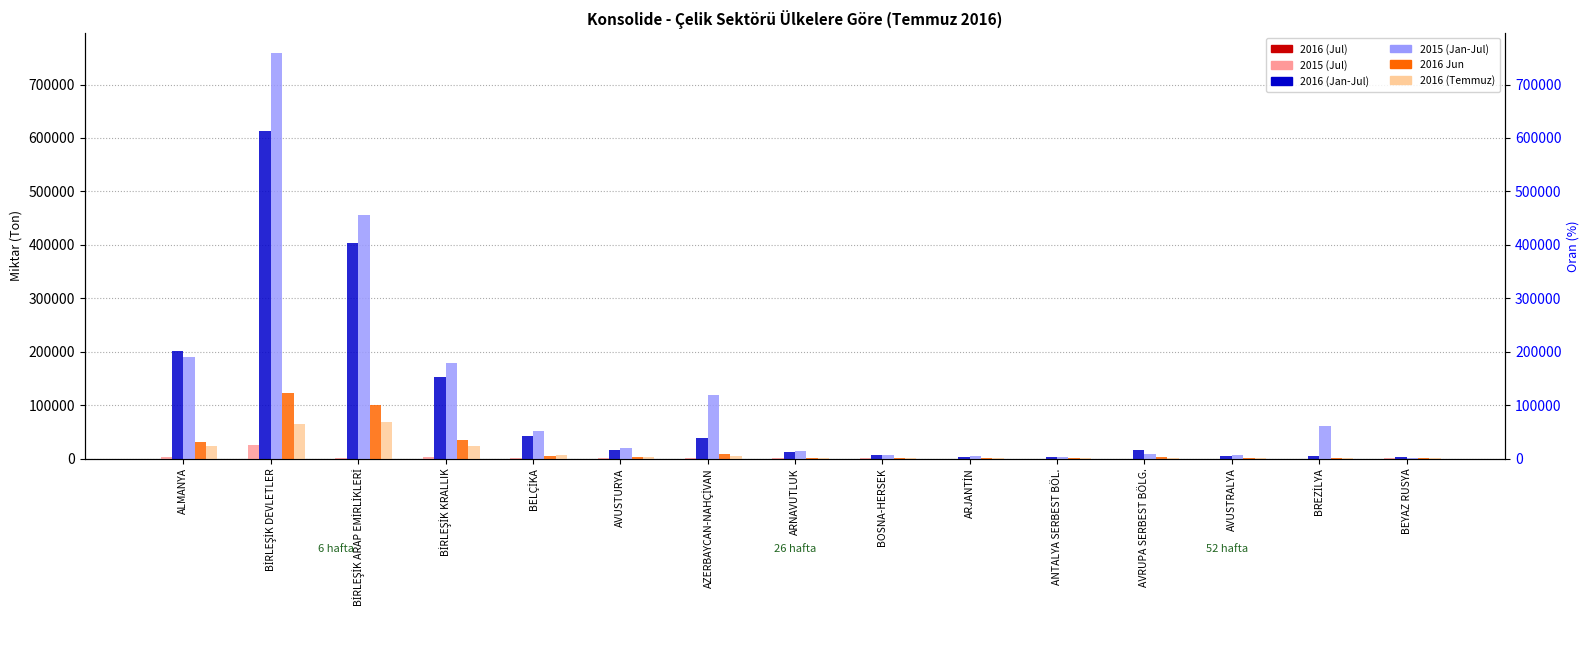

Reading right to left, extract all data points from this chart.

2016 (Jul): 0.0	0.0	0.0	0.0	0.0	0.0	0.0	0.0	24.0	0.0	0.0	0.0	0.0	0.0	0.0
2015 (Jul): 131.2	23.5	1.8	0.4	4.3	5.3	150.4	91.5	681.2	257.1	386.8	2289.5	974.9	24389.6	2764.5
2016 (Jan-Jul): 2668.0	3973.4	3933.7	15422.5	3245.2	3177.3	5842.5	12986.5	38153.0	16244.3	42486.1	151984.5	403511.8	612267.9	201265.7
2015 (Jan-Jul): 1507.2	61130.4	6760.0	7852.1	2116.2	3817.8	6305.8	14675.7	119056.4	20428.7	50937.3	179461.9	455876.9	758139.5	189258.5
2016 Jun: 514.6	1620.5	229.7	2293.1	328.2	629.1	900.1	1601.9	8343.0	3245.3	4176.2	35371.1	100720.8	123450.9	31083.7
2016 (Temmuz): 337.7	225.2	752.9	1603.0	509.3	394.3	775.8	492.8	5239.4	2329.2	5670.6	24324.7	69153.9	64235.2	23793.6